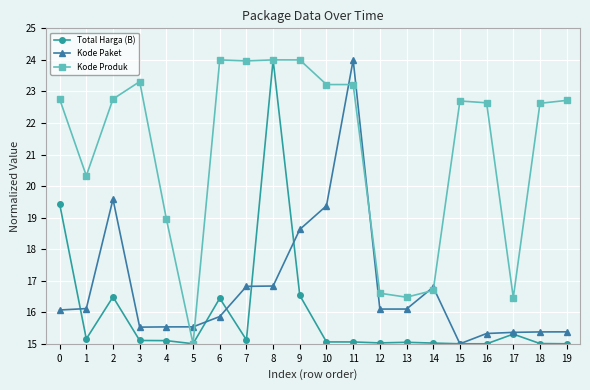

What is the greatest value displayed?

24.0